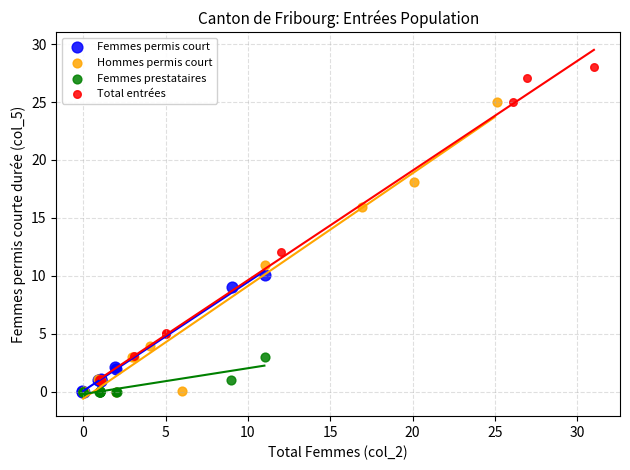

Which series has the widest spread of Y values?

Total entrées